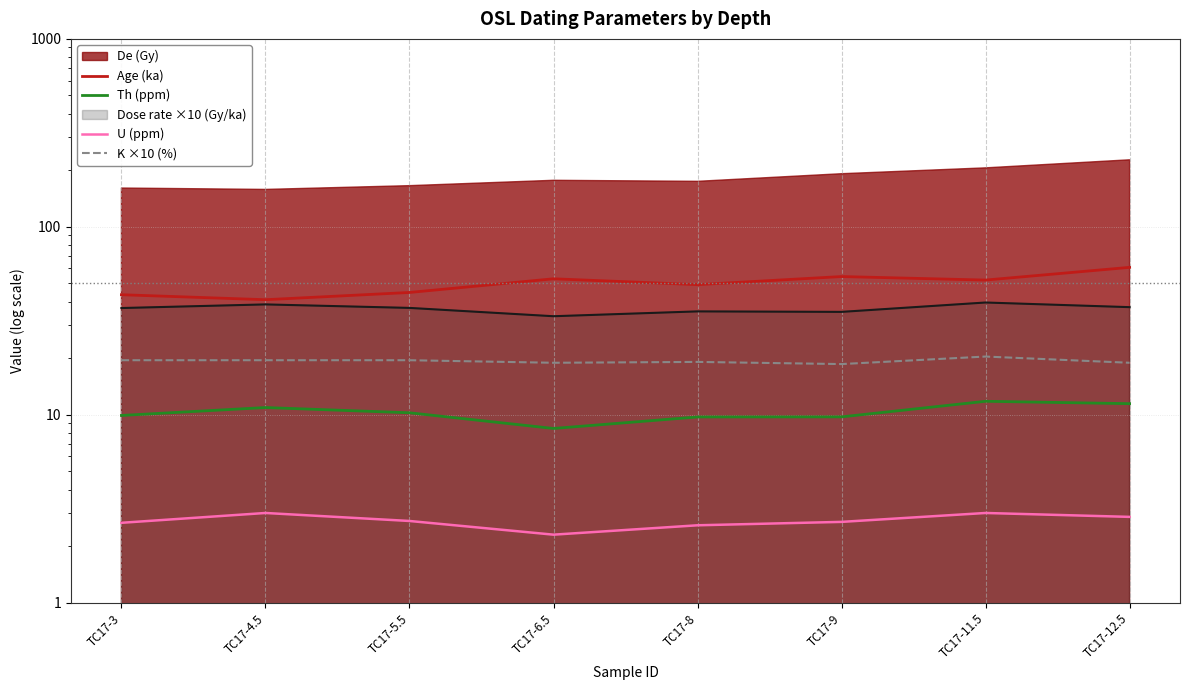

What is the sum of the Age (ka) values at TC17-11.5 and TC17-4.5?

93.0